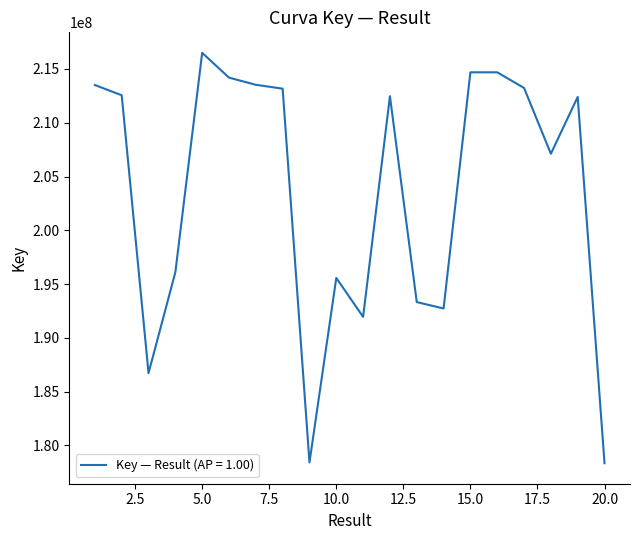

What is the difference between the maximum and minimum values?

38146429